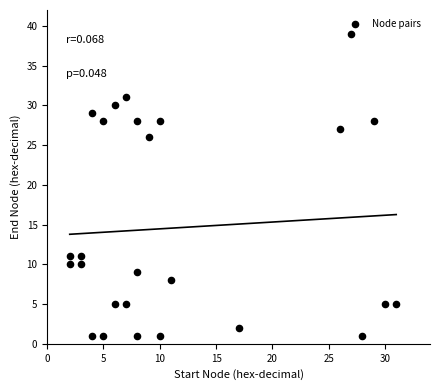

What is the range of Y values (max minus min)?

38